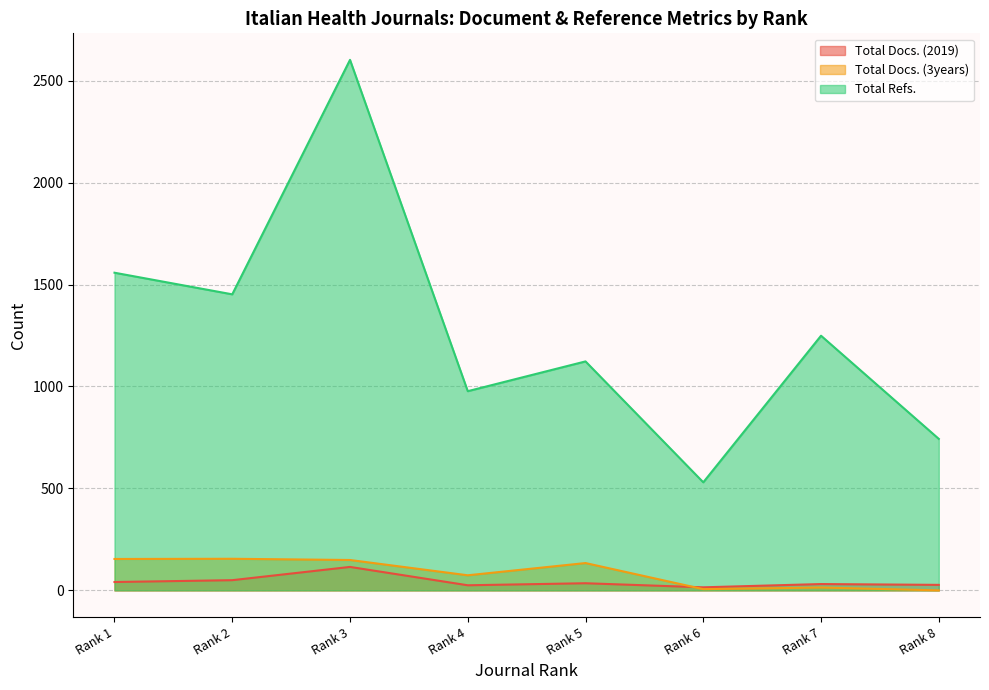

True or false: Total Docs. (2019) and Total Refs. cross at least once.

False